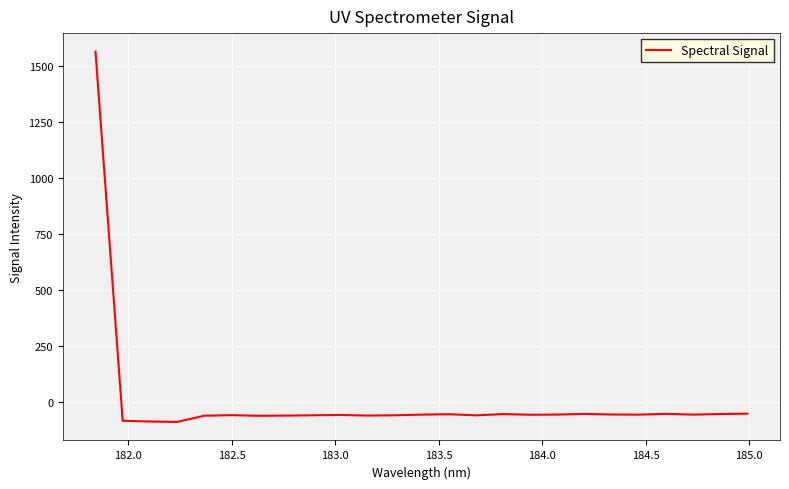

What is the maximum value shown in the chart?

1563.7